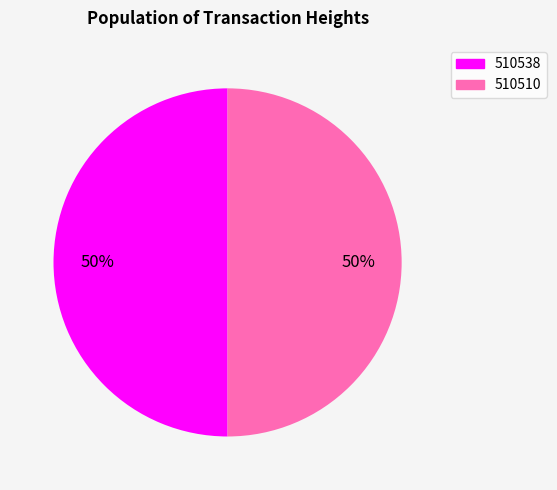

To the nearest percent, what percentage of the pie is 510538?

50%